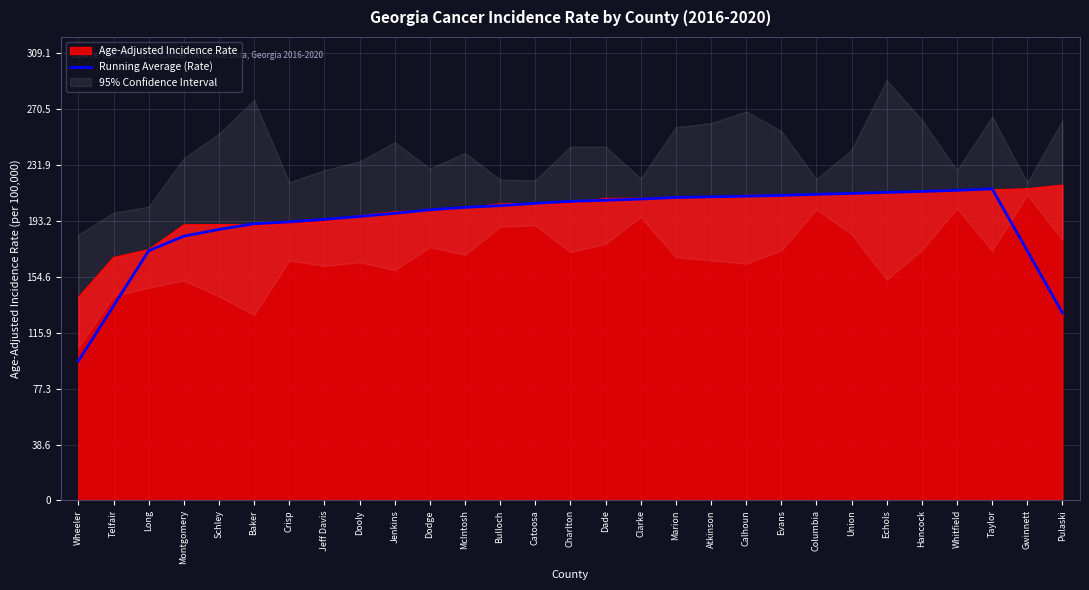

What is the change in value from Telfair to Columbia?

+77.0